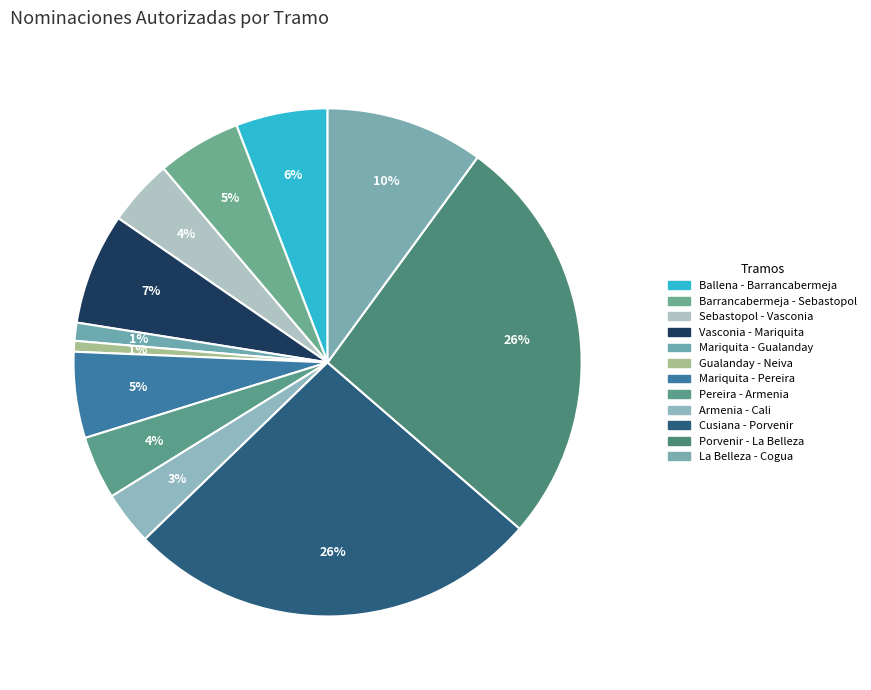

Which has a higher value, Cusiana - Porvenir or Ballena - Barrancabermeja?

Cusiana - Porvenir